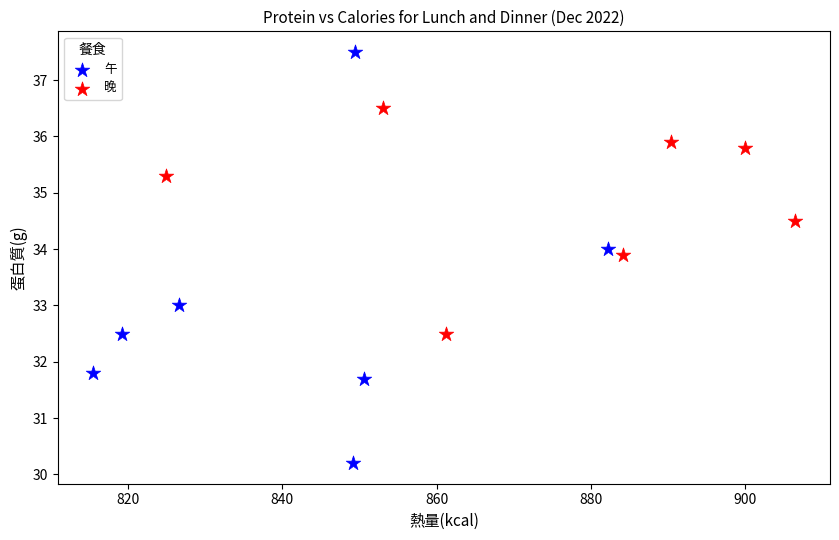

Which series reaches the minimum Y coordinate?

午